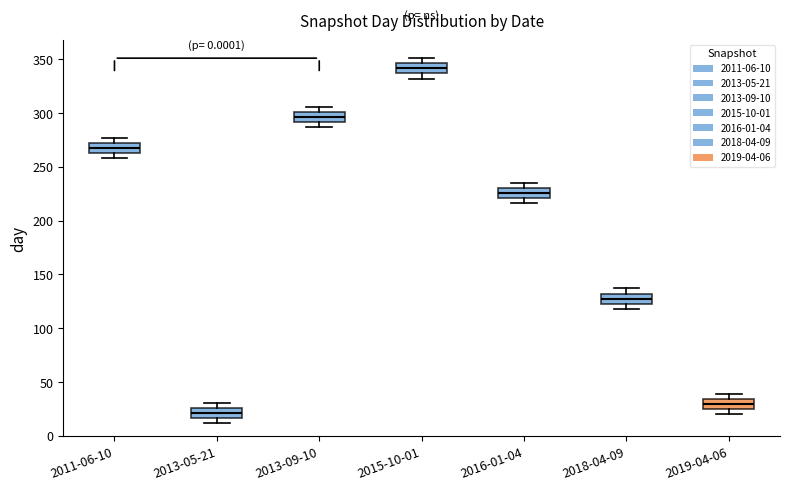

Where is the lower edge of the box for 2016-01-04 on the y-axis? The values are not printed on the chart, so give them approximately, as read against the axis.

220